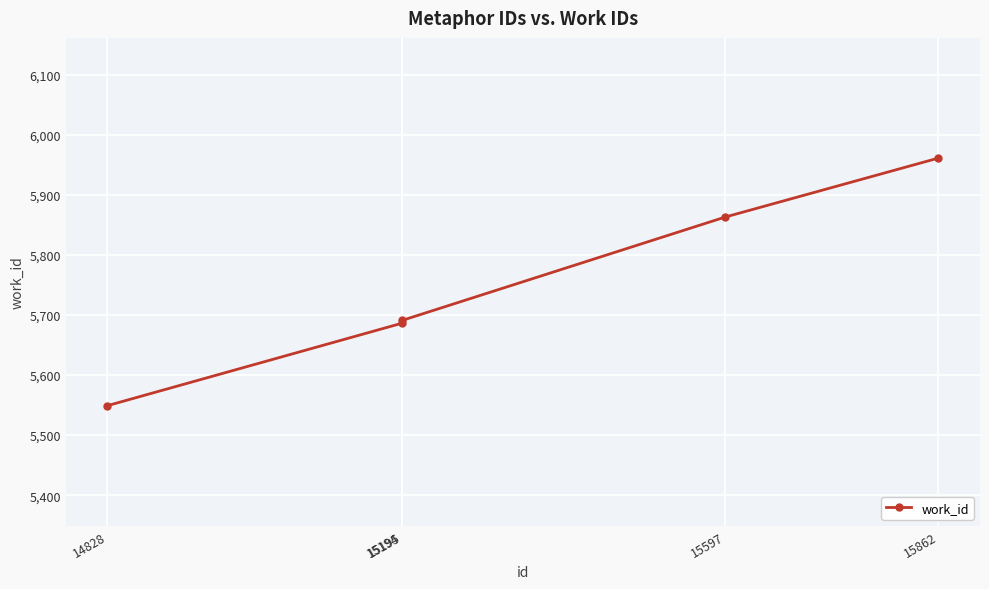

What is the smallest value displayed?

5549